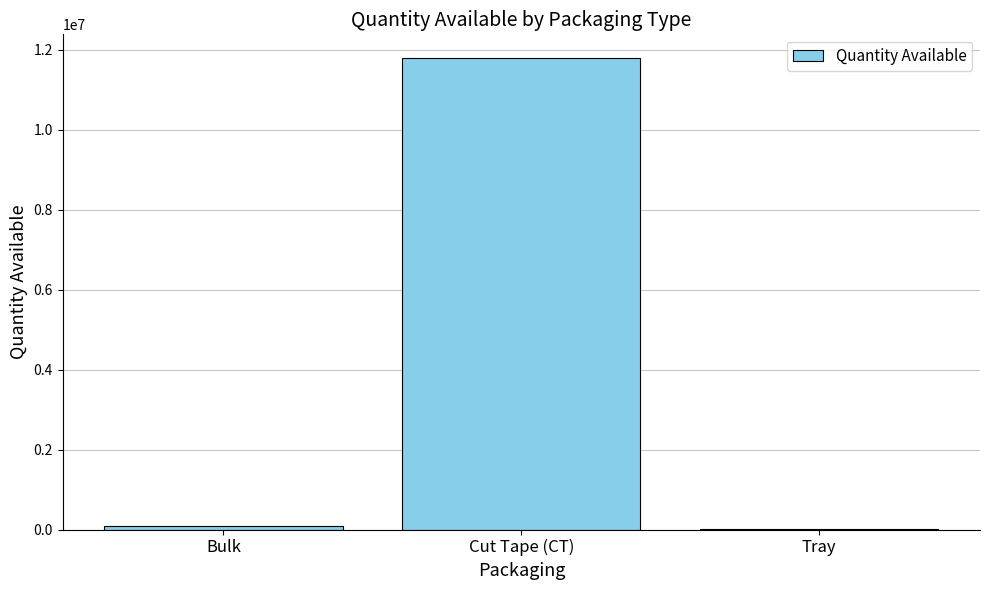

Read the value at Cut Tape (CT).

11791140